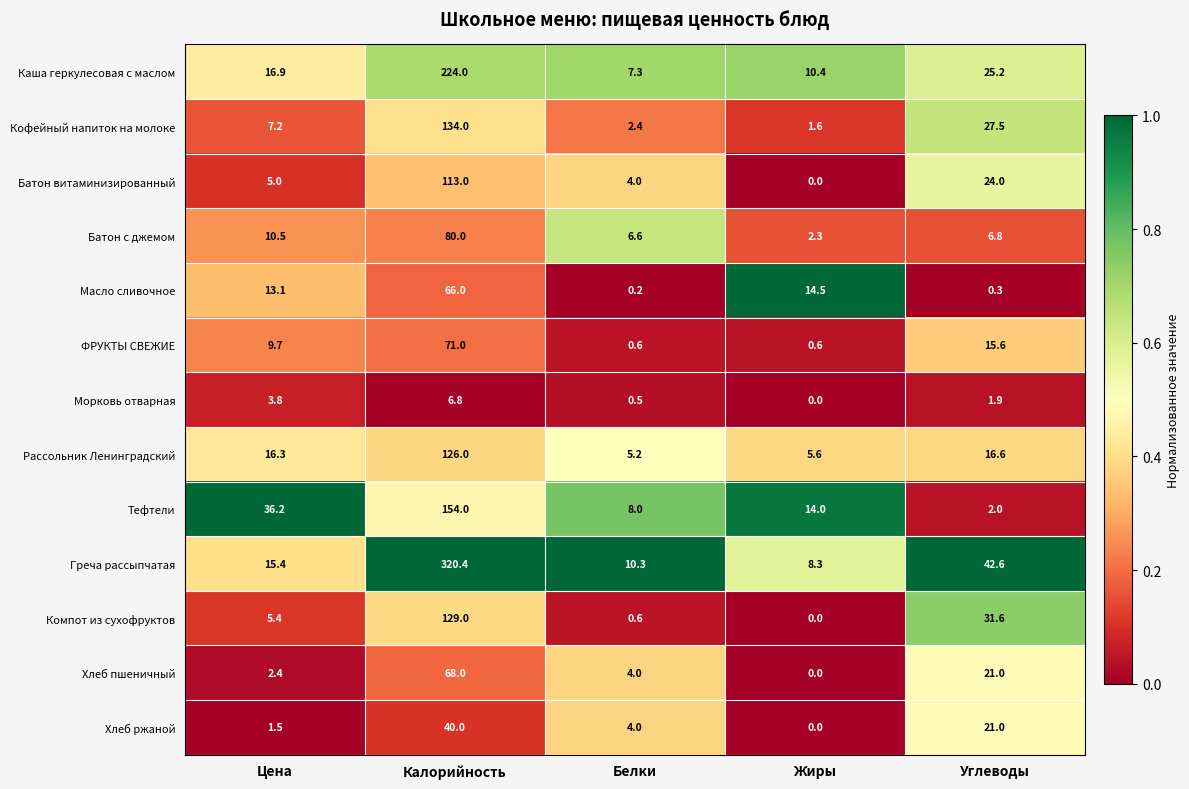

What is the difference between the maximum and second lowest values in the Компот из сухофруктов series?

128.4